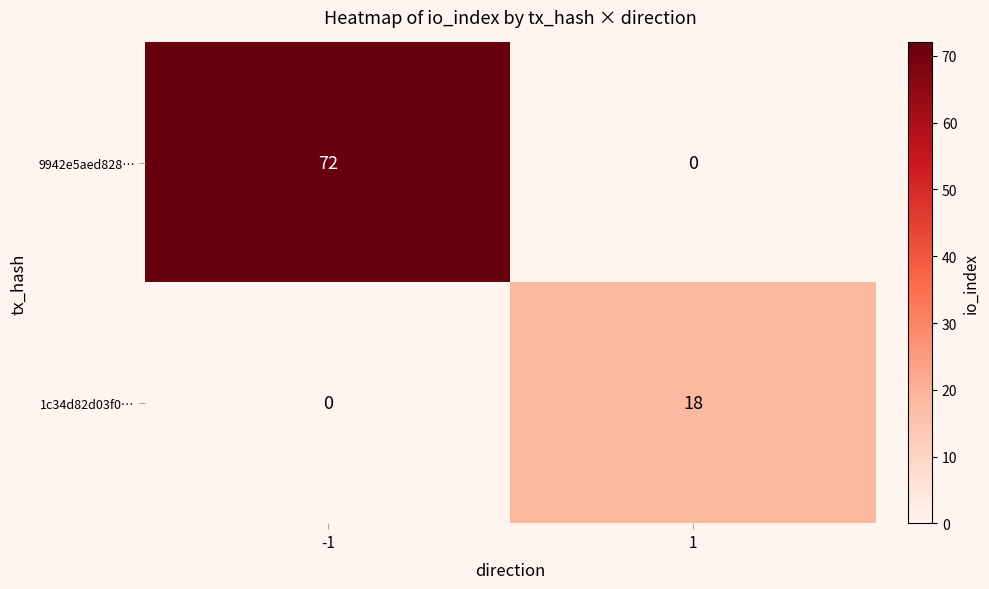

What is the difference between the 9942e5aed828… values at -1 and 1?

72